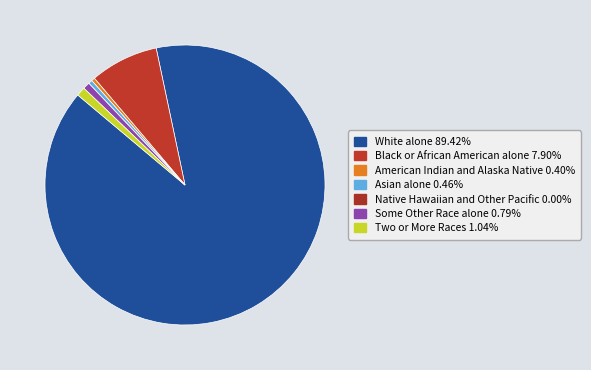

Rank the categories by value from lowest to highest.

Native Hawaiian and Other Pacific, American Indian and Alaska Native, Asian alone, Some Other Race alone, Two or More Races, Black or African American alone, White alone